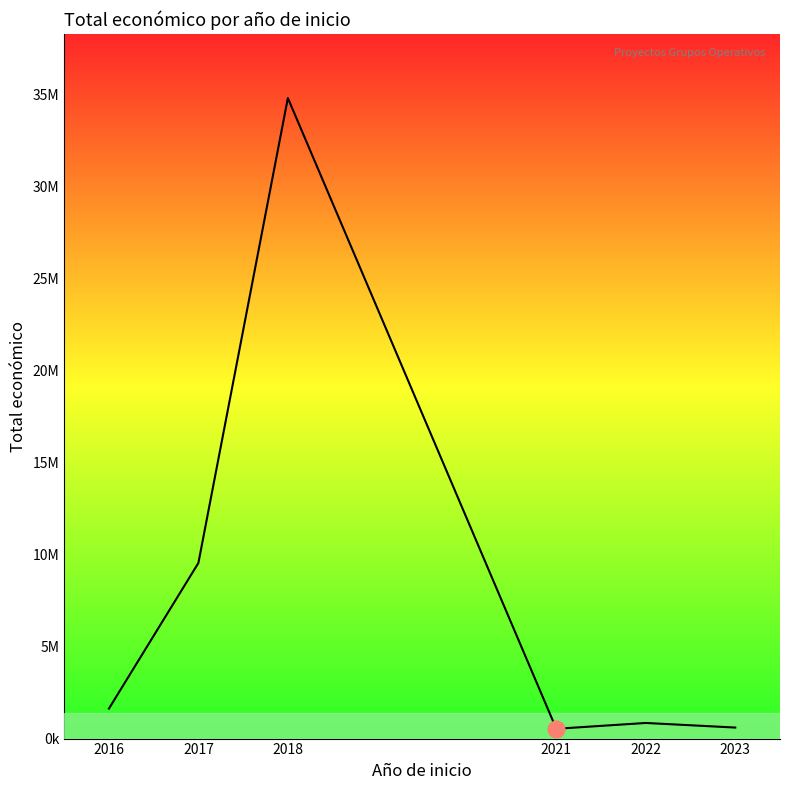

Where is the data nearest to the value 17683296?

2017